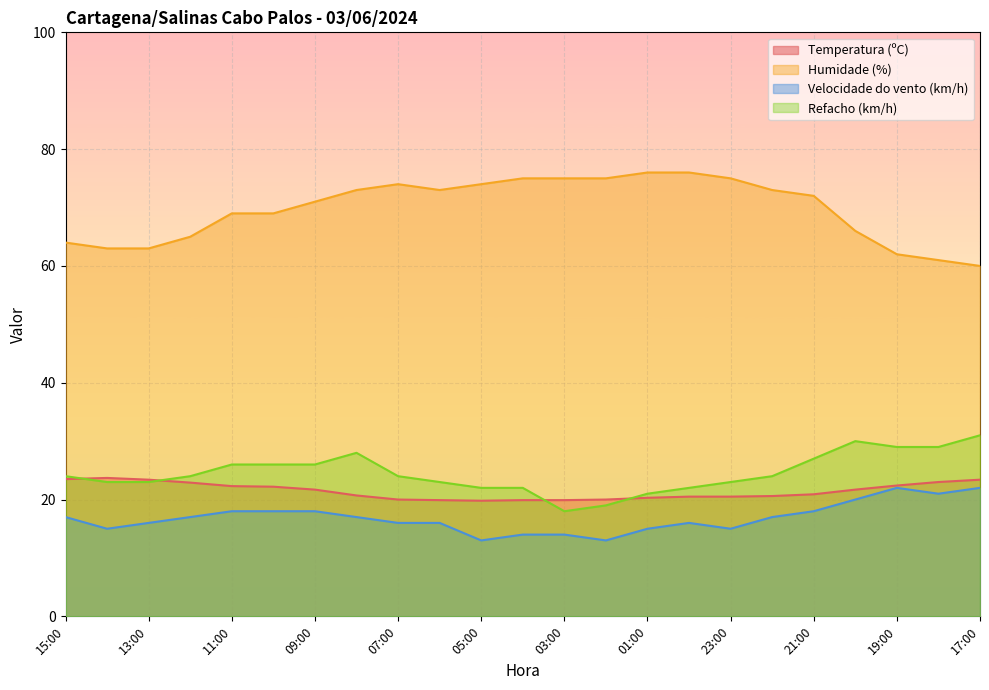

At which label does Velocidade do vento (km/h) first exceed 17?

11:00